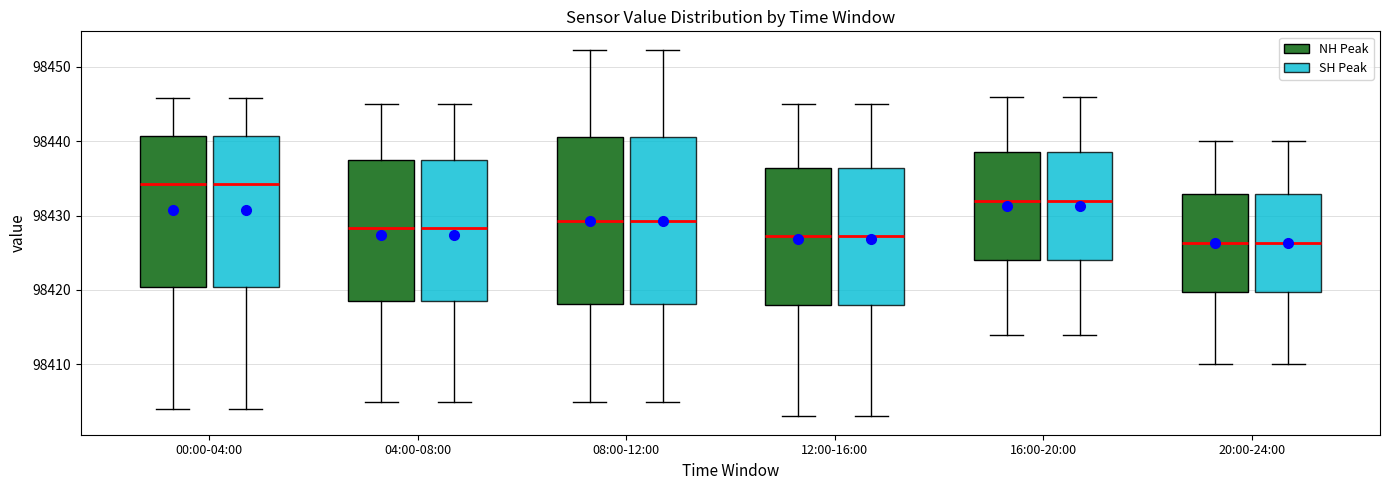

Where does the median line of the box for 08:00-12:00 (NH Peak) sit on the y-axis? The values are not printed on the chart, so give them approximately, as read against the axis.

98429